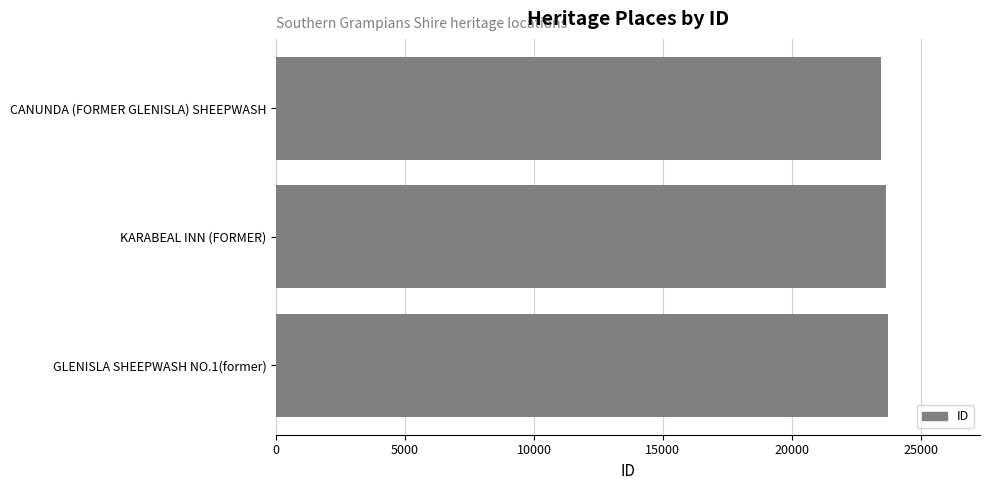

What is the ratio of the value at KARABEAL INN (FORMER) to the value at GLENISLA SHEEPWASH NO.1(former)?

1.0